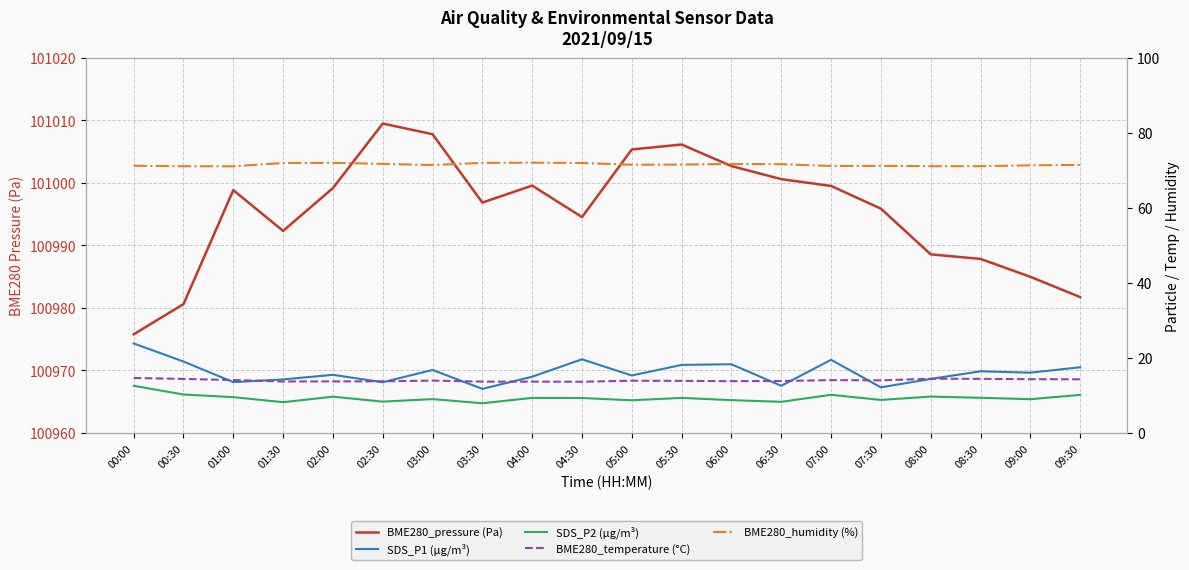

What is the difference between the highest and lowest values at 07:00?

100989.4